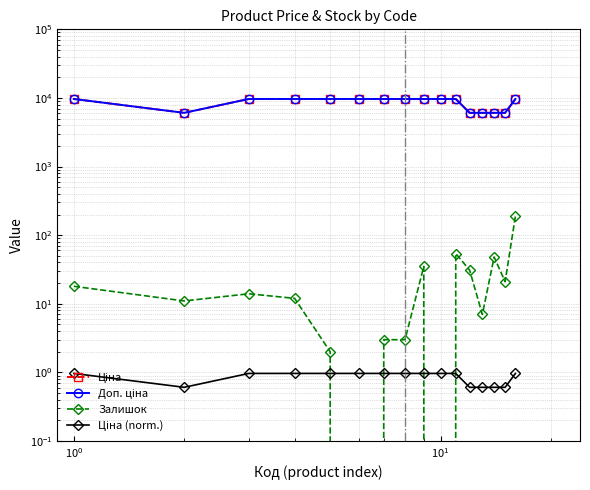

Reading left to right, transcribe all the data shown in this chart.

Ціна: 9664.7	6067.2	9664.7	9664.7	9664.7	9664.7	9664.7	9664.7	9664.7	9664.7	9664.7	6067.2	6067.2	6067.2	6067.2	9664.7
Доп. ціна: 9664.7	6067.2	9664.7	9664.7	9664.7	9664.7	9664.7	9664.7	9664.7	9664.7	9664.7	6067.2	6067.2	6067.2	6067.2	9664.7
Залишок: 18.0	11.0	14.0	12.0	2.0	0.0	3.0	3.0	35.0	0.0	54.0	31.0	7.0	48.0	21.0	190.0
Ціна (norm.): 1.0	0.6	1.0	1.0	1.0	1.0	1.0	1.0	1.0	1.0	1.0	0.6	0.6	0.6	0.6	1.0